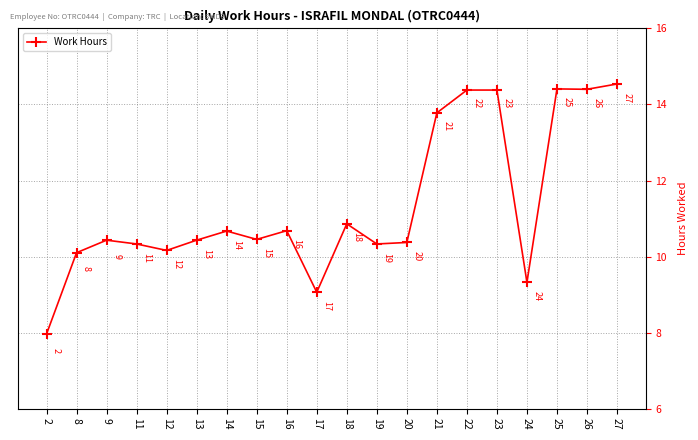

How many values are below 10?

3